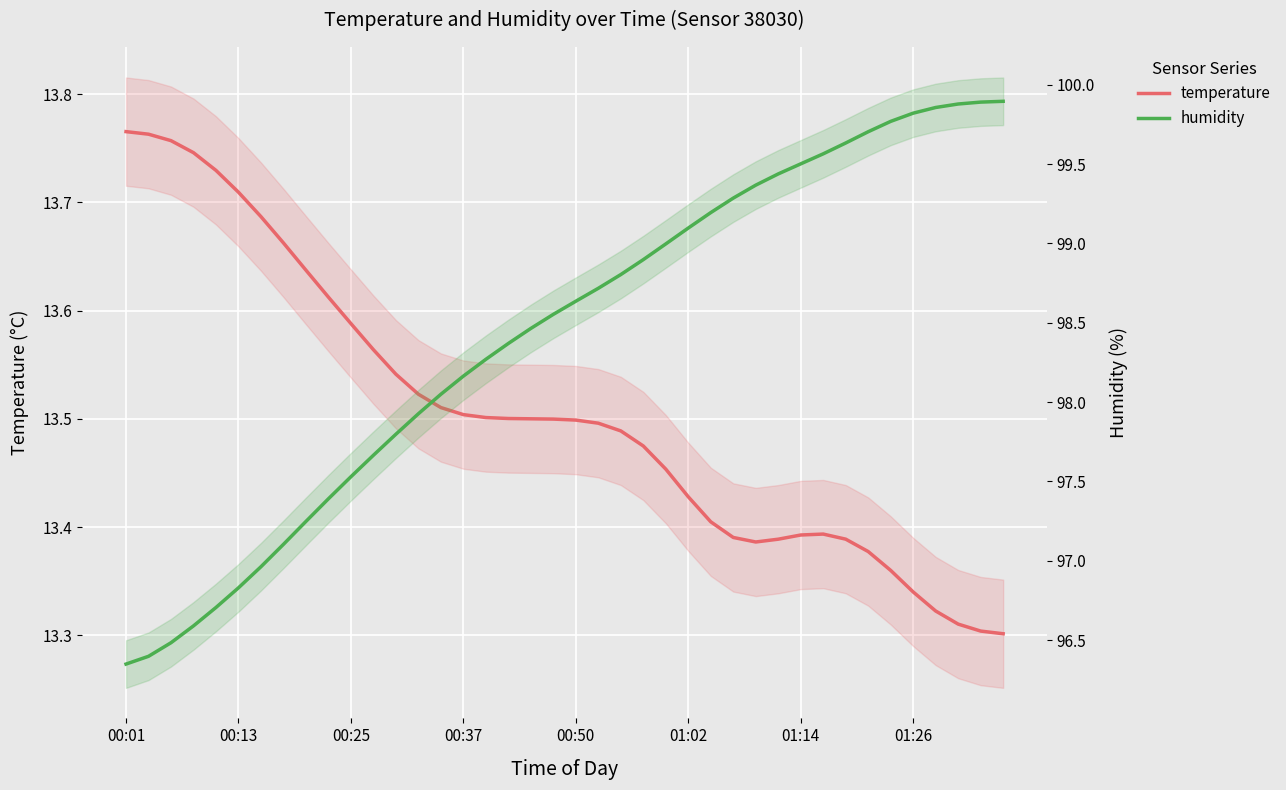

How many lines are shown in the chart?

2